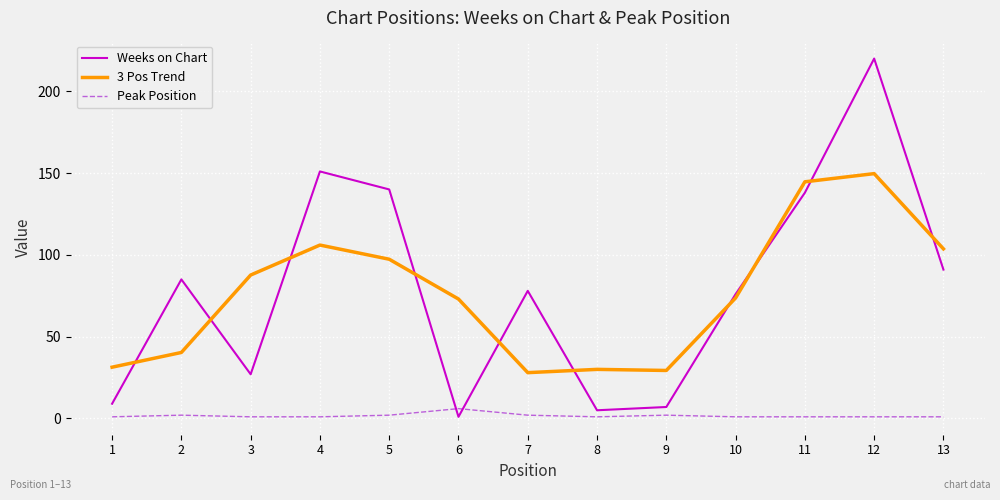

What is the smallest value displayed?

1.0